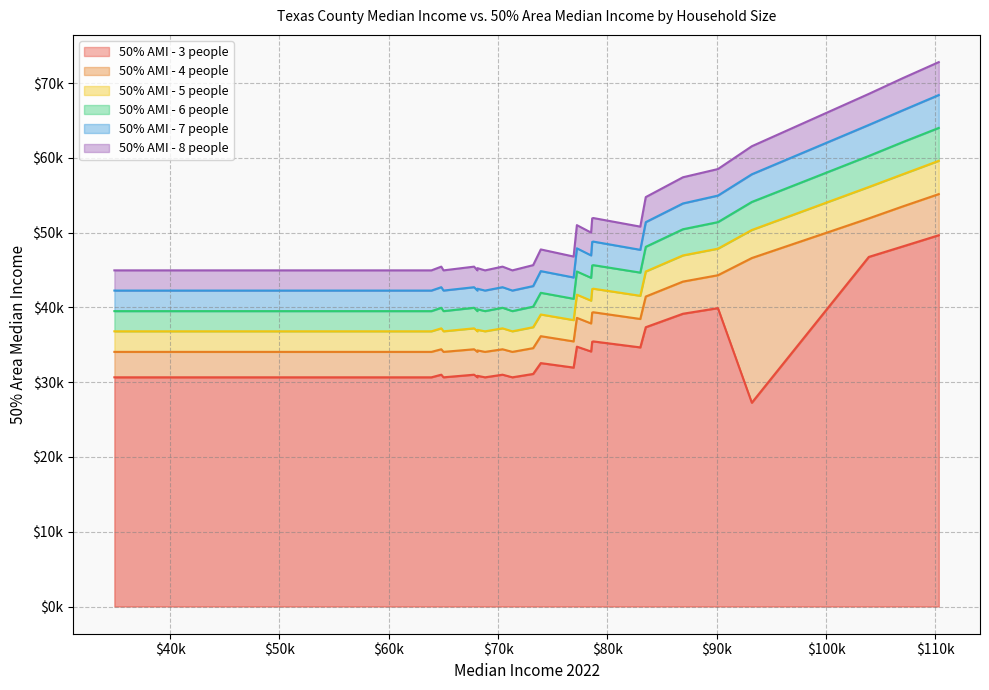

The 50% AMI - 7 people series shows 42250 at 18. True or false?

True